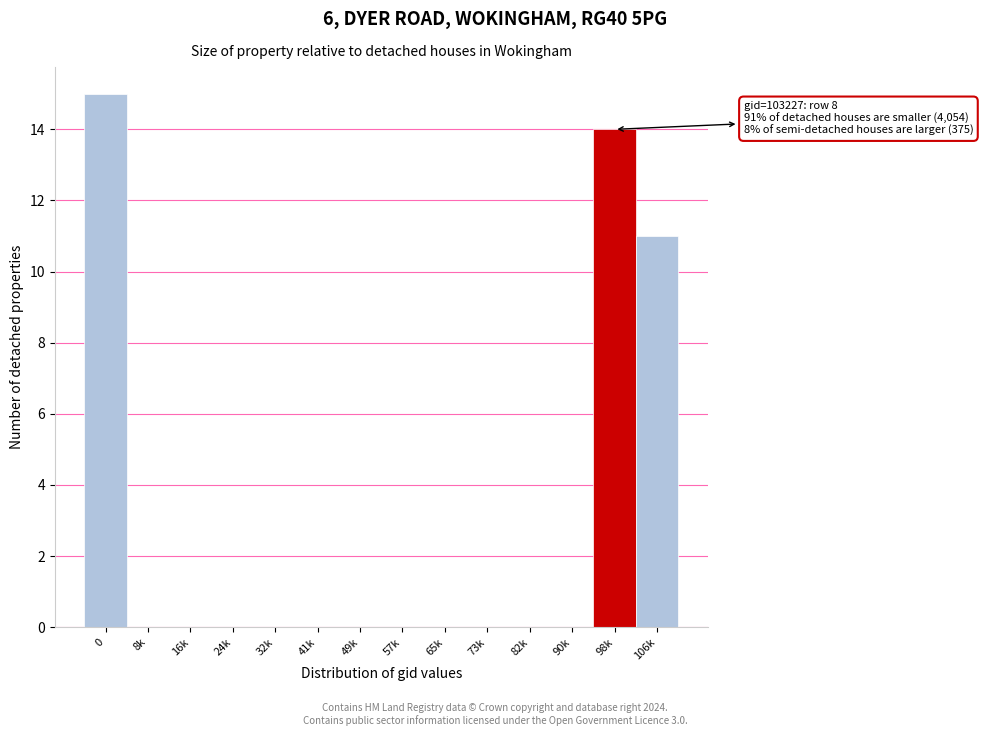

Reading left to right, transcribe all the data shown in this chart.

0=15	8k=0	16k=0	24k=0	32k=0	41k=0	49k=0	57k=0	65k=0	73k=0	82k=0	90k=0	98k=14	106k=11